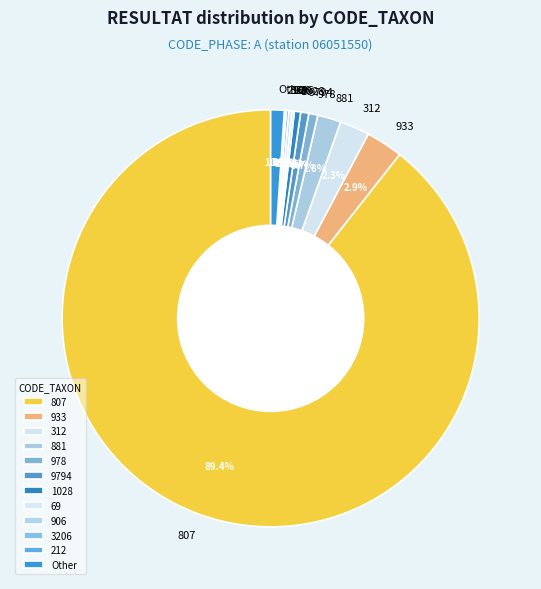

What is the largest slice in the pie chart?

807